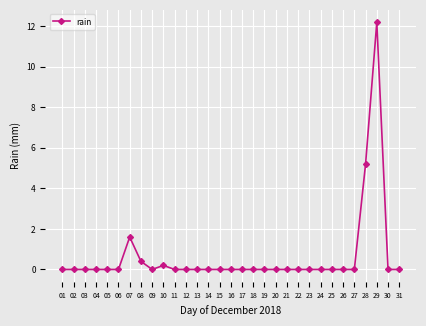

Reading left to right, list all the values displayed in this chart.

0.0	0.0	0.0	0.0	0.0	0.0	1.6	0.4	0.0	0.2	0.0	0.0	0.0	0.0	0.0	0.0	0.0	0.0	0.0	0.0	0.0	0.0	0.0	0.0	0.0	0.0	0.0	5.2	12.2	0.0	0.0